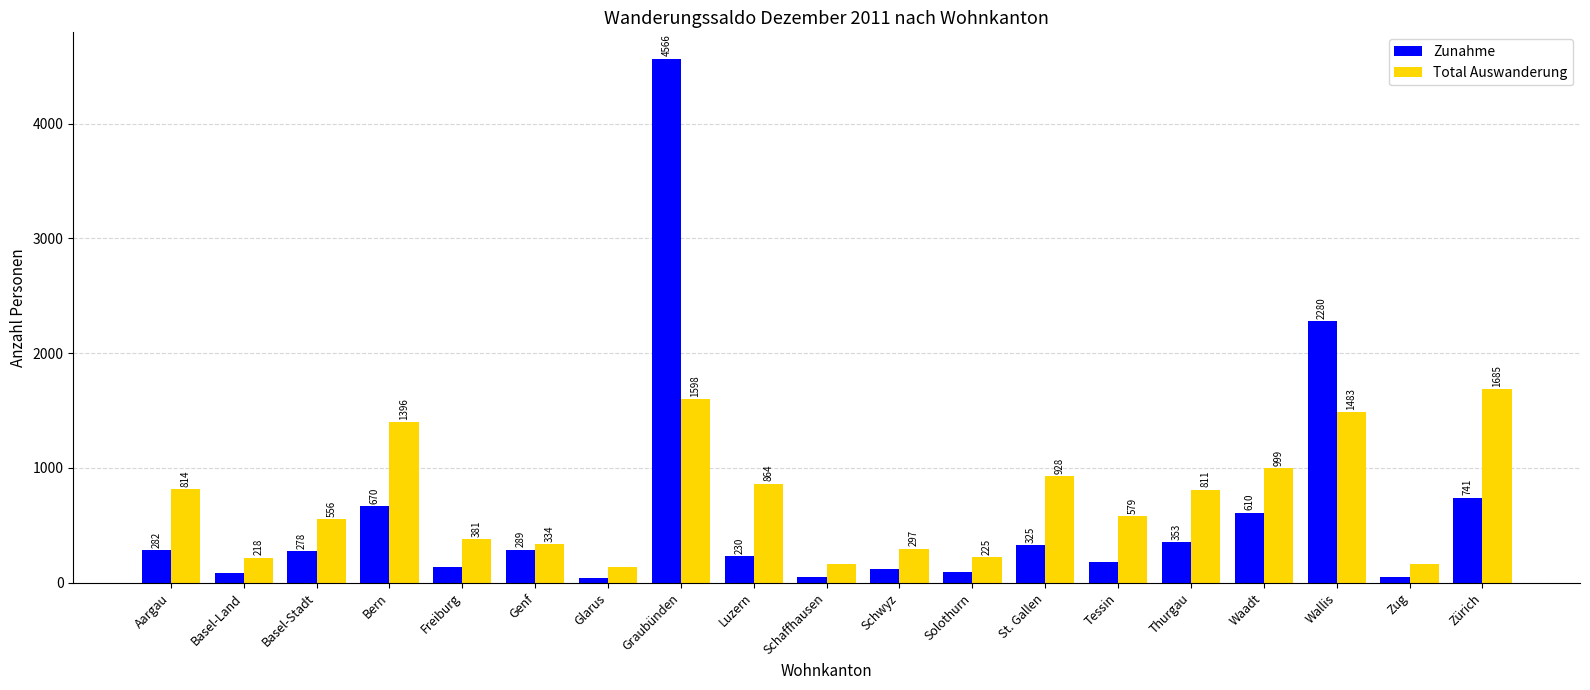

Rank the series at Zürich from highest to lowest value.

Total Auswanderung, Zunahme